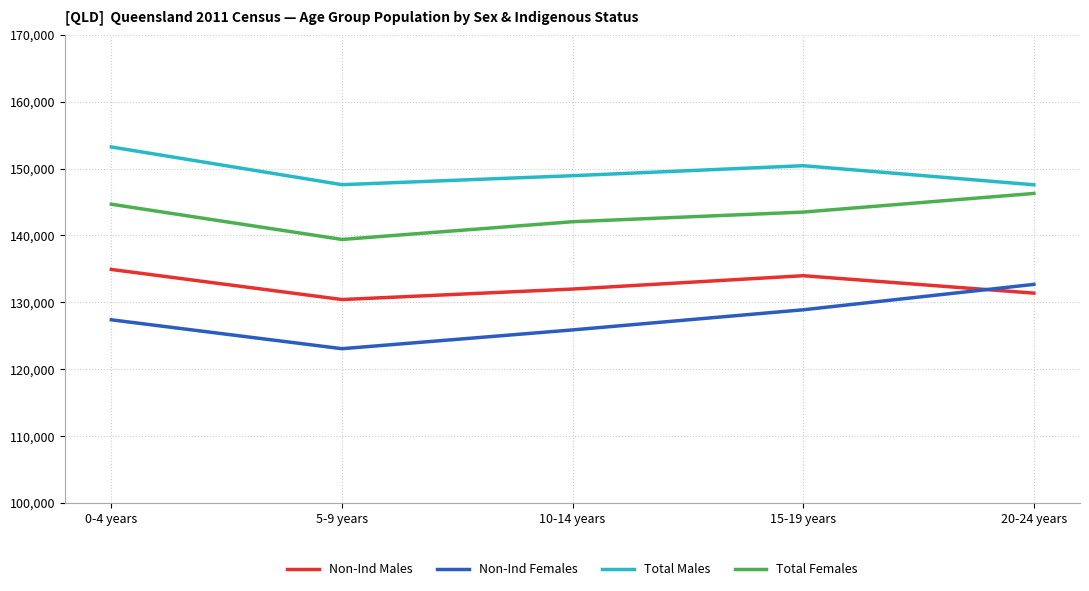

What is the difference between the highest and lowest values at 15-19 years?

21541